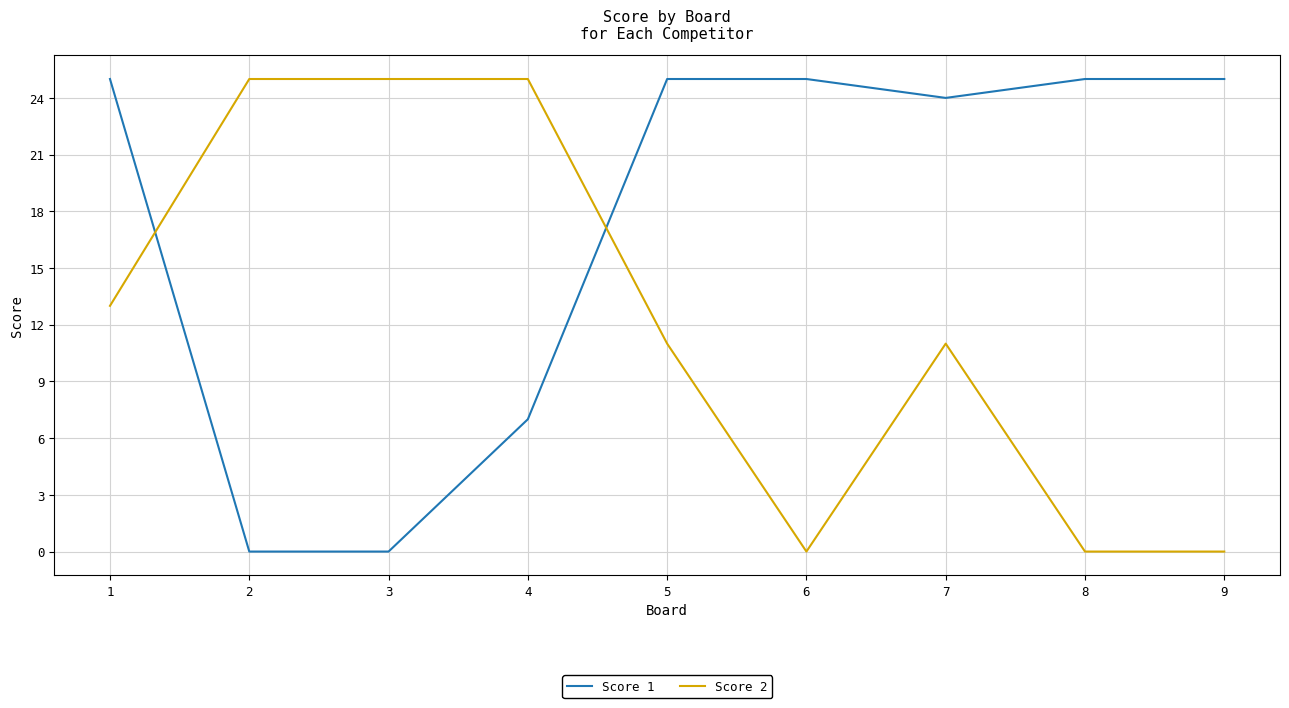

What is the spread (max minus min) of values at 5?

14